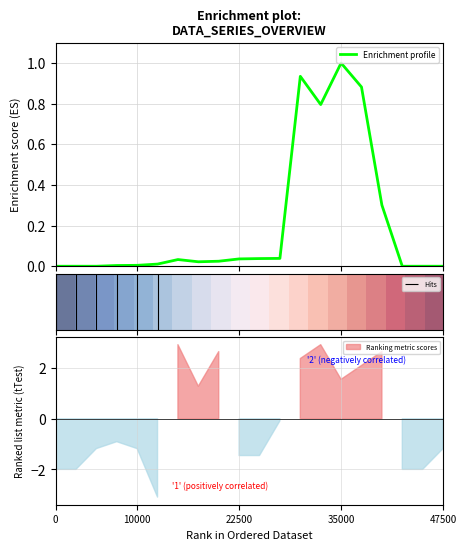

What is the highest value of the Enrichment profile series?

1.0